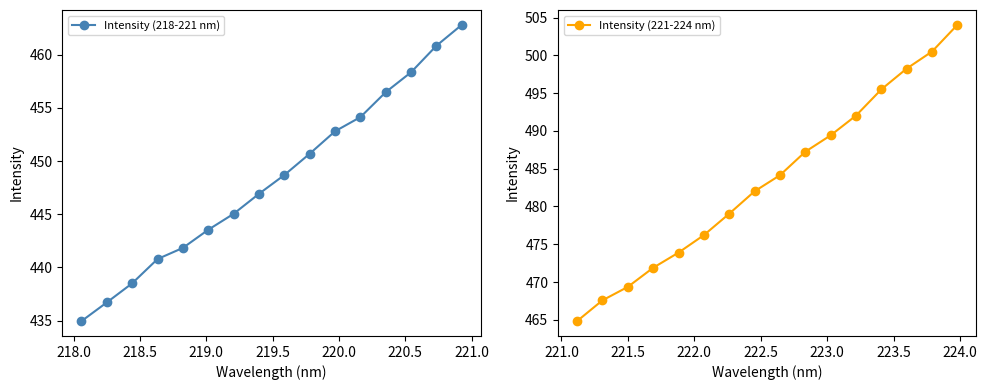

At how many categories does at least one series exceed 479?

10